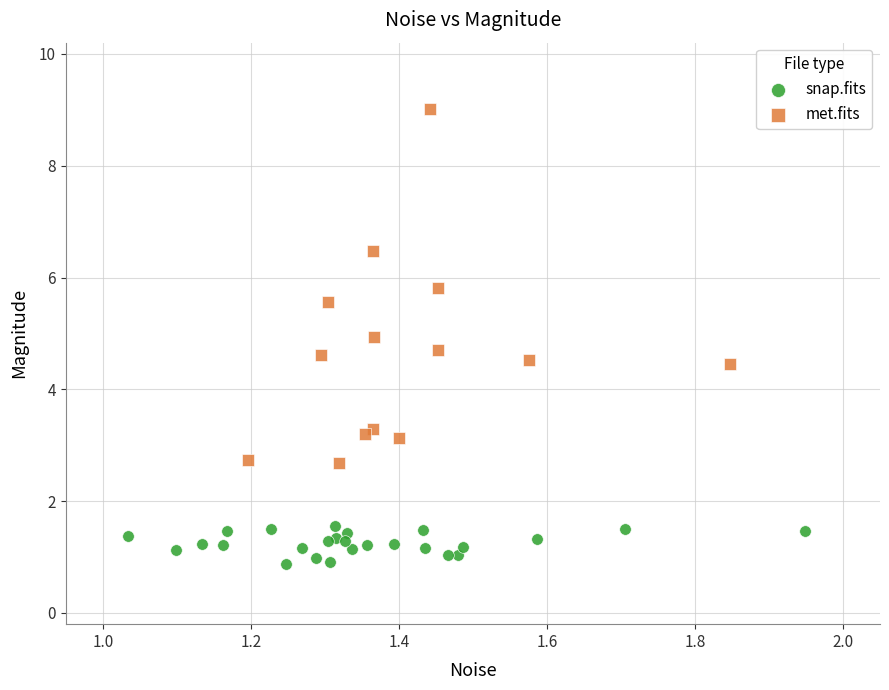

Which series has the widest spread of Y values?

met.fits